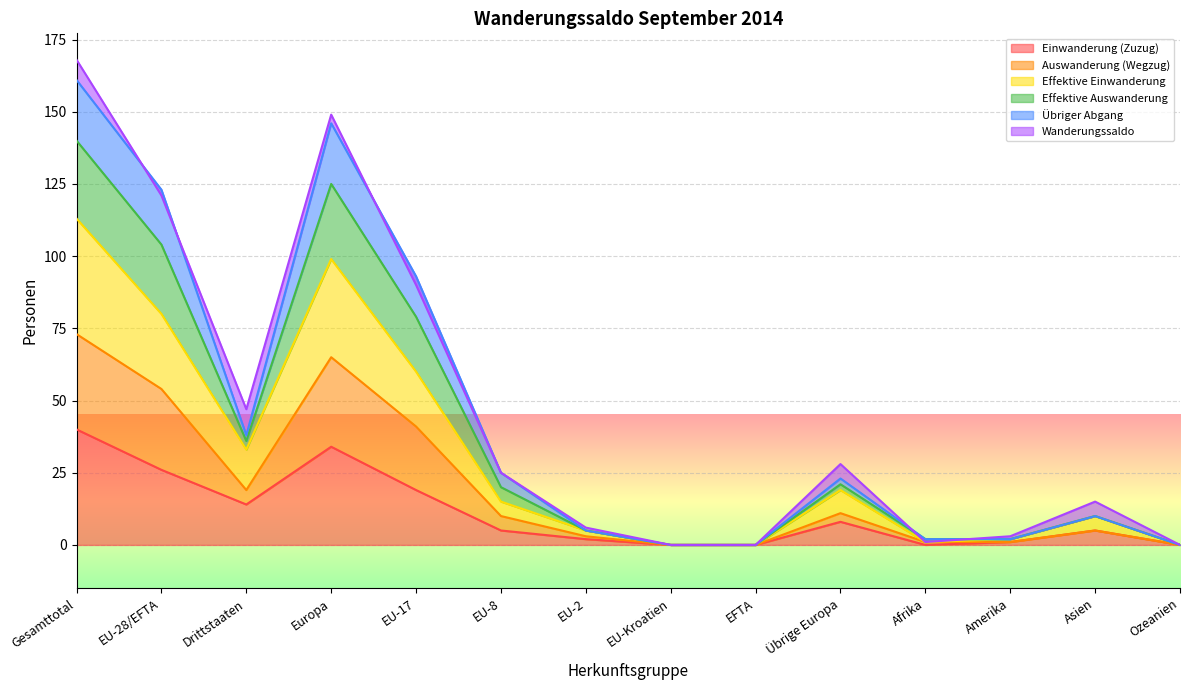

What is the highest value of the Einwanderung (Zuzug) series?

40